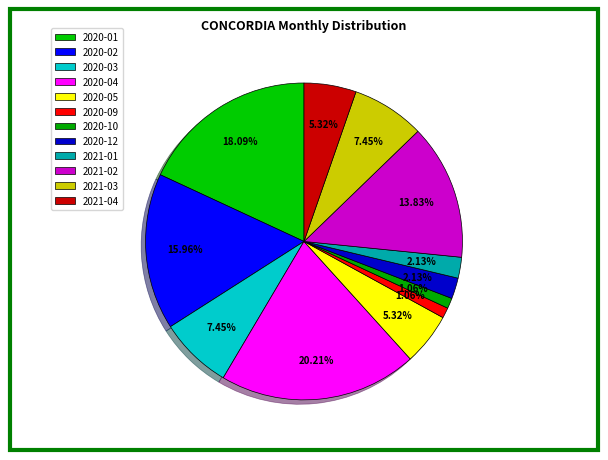

Count the number of slices in the pie.

12